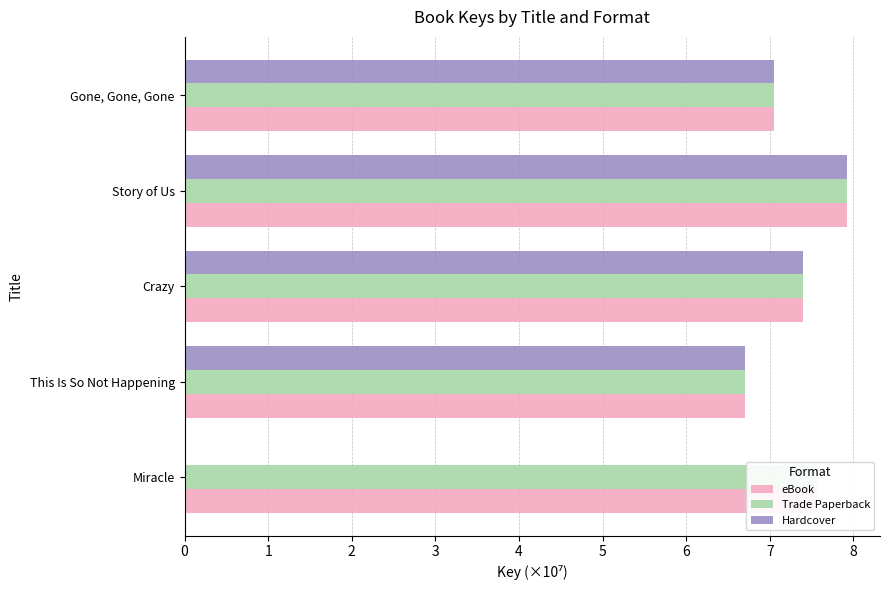

Where is eBook nearest to the value 7?

Gone, Gone, Gone